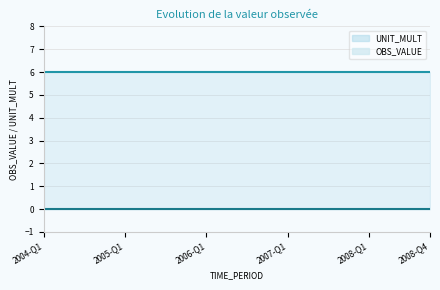

Is it true that UNIT_MULT equals 6 at 2008-Q3?

True